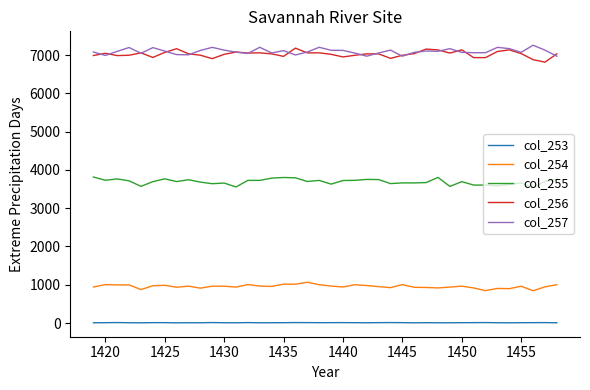

True or false: col_253 and col_256 intersect in this chart.

False